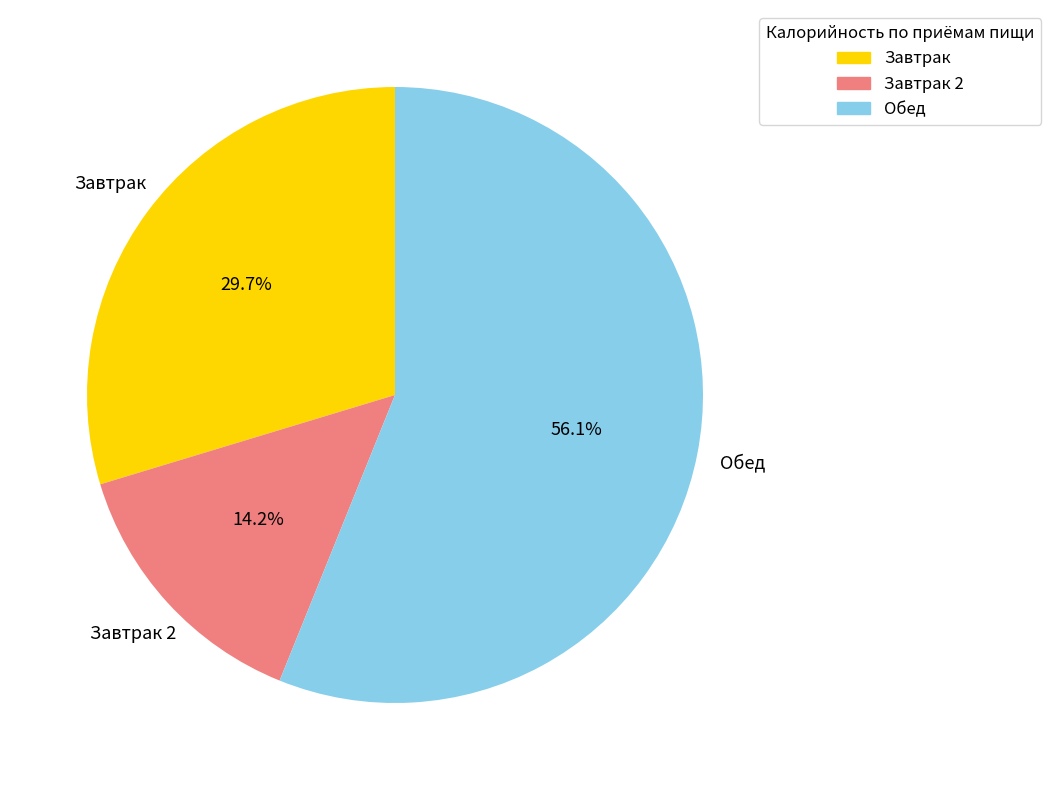

Is there a majority slice in this chart?

Yes